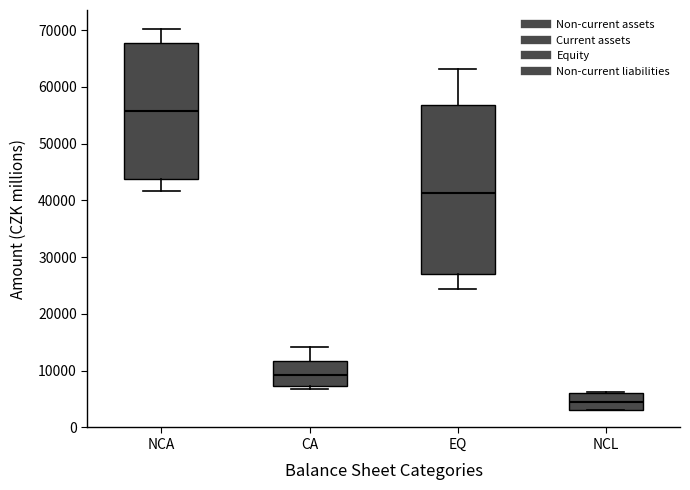

Reading left to right, transcribe this box plot: for each box, give where its median line is, the range the box spans, and where its two whiskers end, as read against the y-axis. The values are not printed on the chart, so give them approximately, as read against the axis.

NCA: median 56000, box 44000 to 68000, whiskers 42000 to 70000
CA: median 9000, box 7000 to 12000, whiskers 7000 (just below the box's lower edge) to 14000
EQ: median 41000, box 27000 to 57000, whiskers 24000 to 63000
NCL: median 4000, box 3000 to 6000, whiskers 3000 to 6000